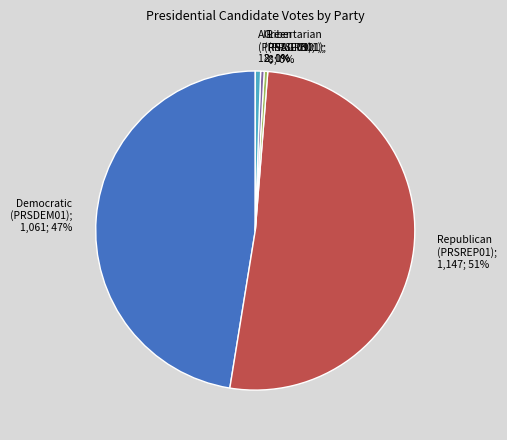

To the nearest percent, what is the average slice percentage?

20%